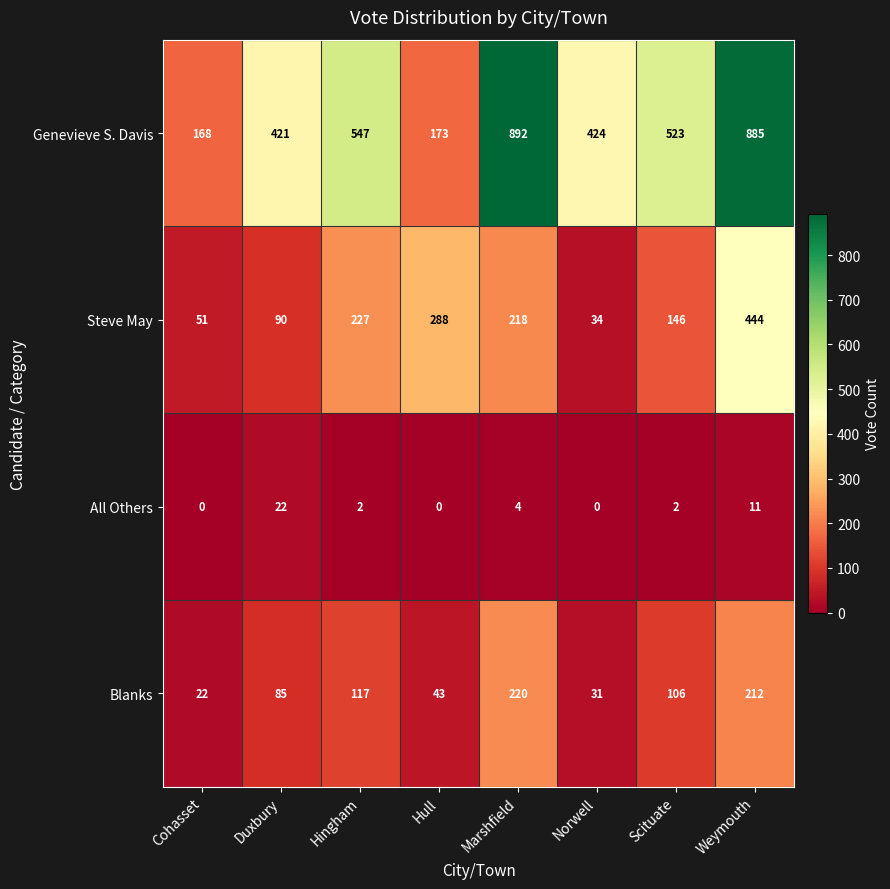

Is it true that Steve May equals 218 at Marshfield?

True